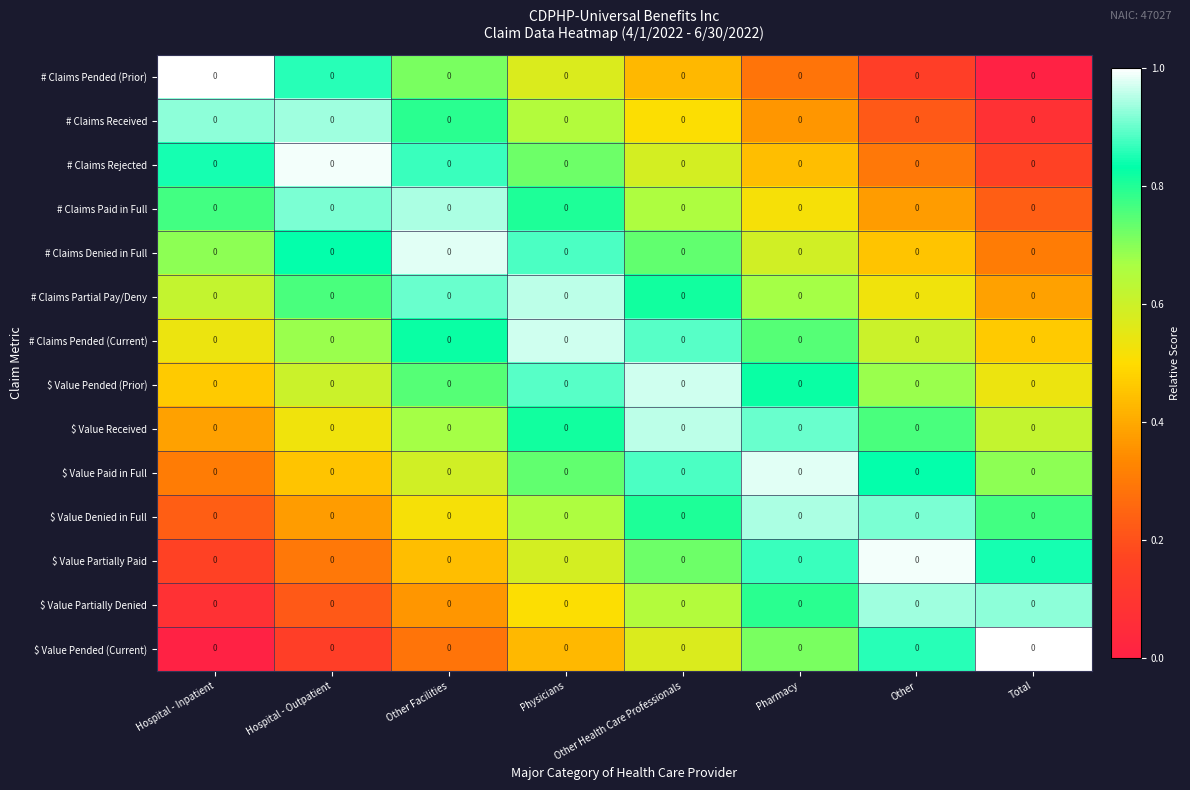

At which category does the chart reach its peak across all series?

Hospital - Inpatient